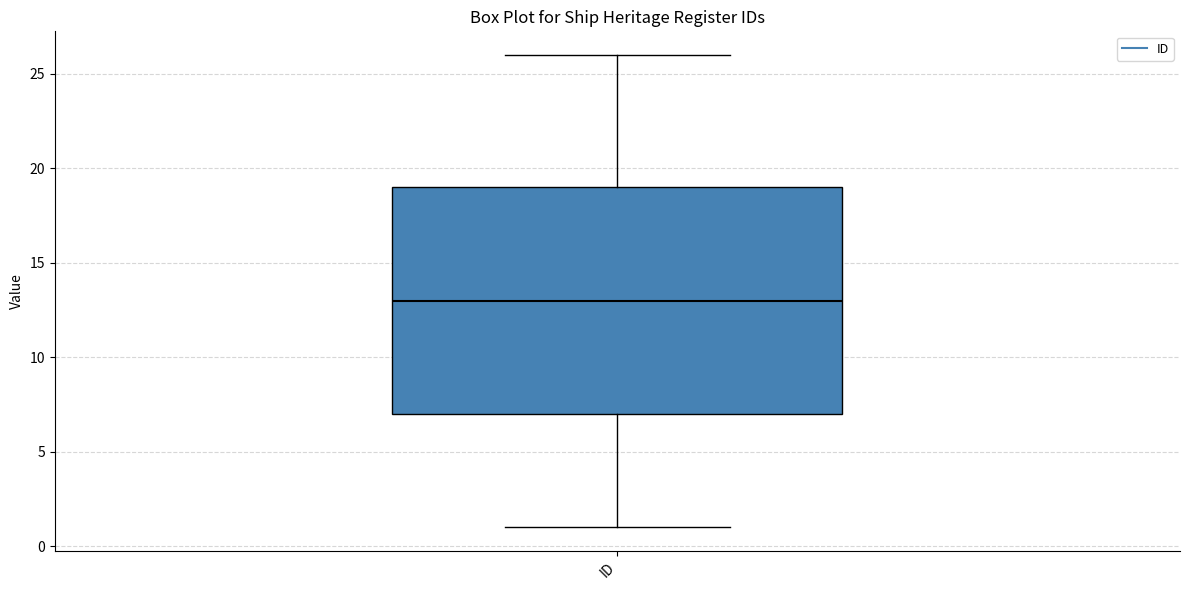

Where does the lower whisker of the box for ID end on the y-axis? The values are not printed on the chart, so give them approximately, as read against the axis.

1